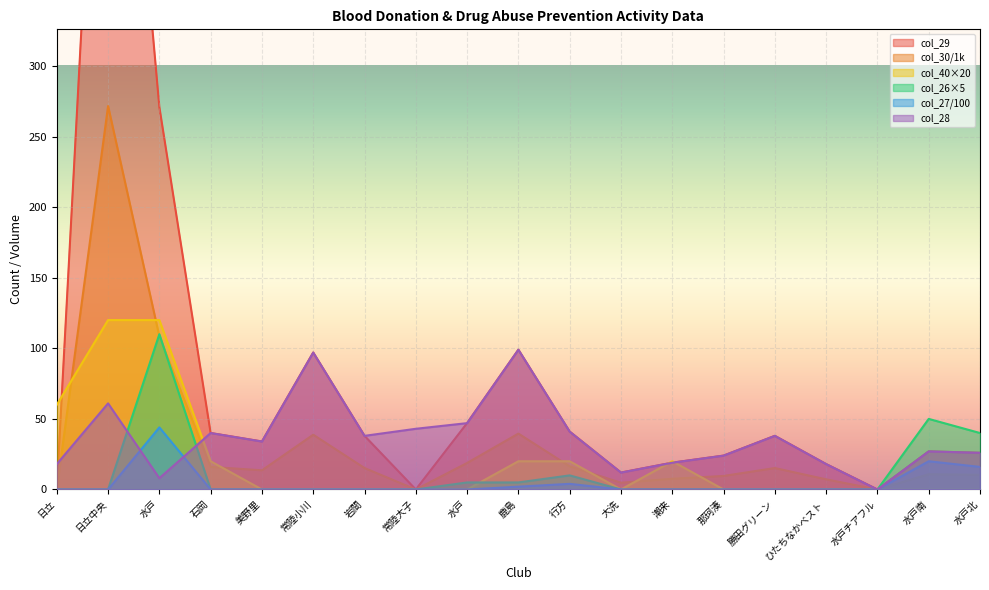

Does the chart display data point markers on the line(s)?

No